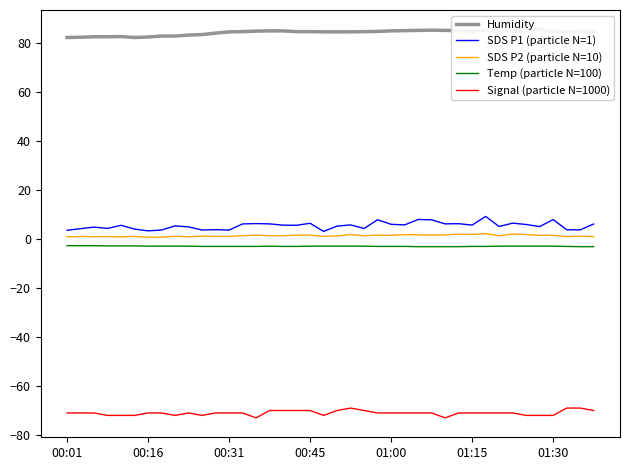

What is the sum of all Humidity values?

3371.3